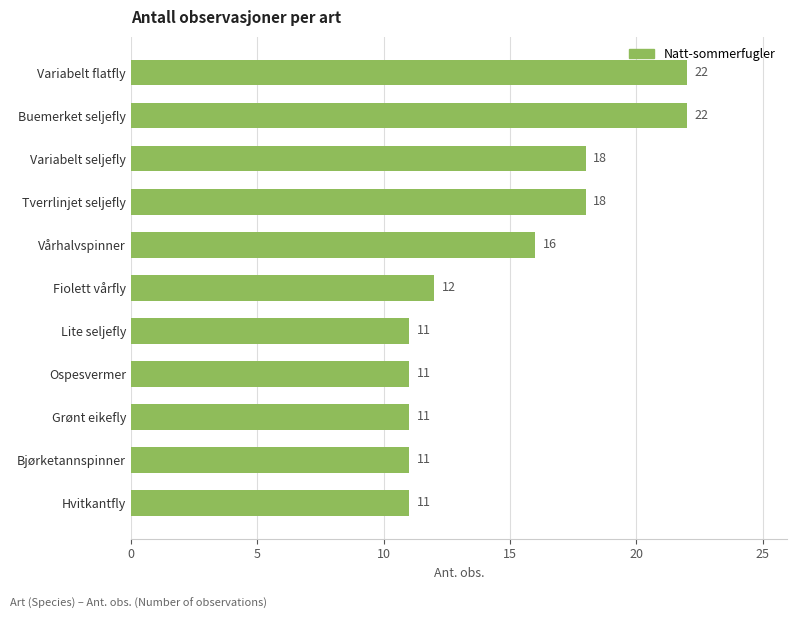

What is the sum of all values?

163